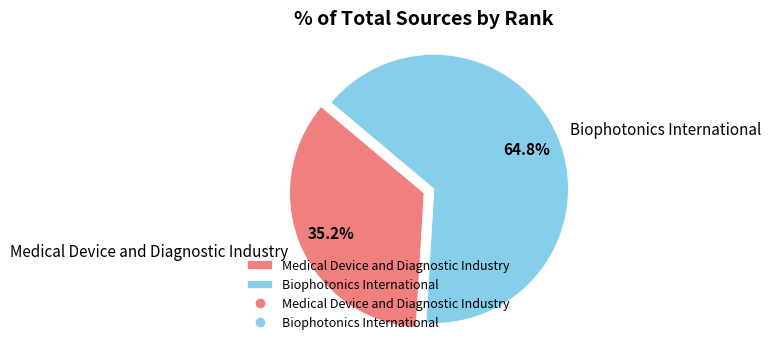

To the nearest percent, what is the difference between the largest and smallest slice percentages?

30%